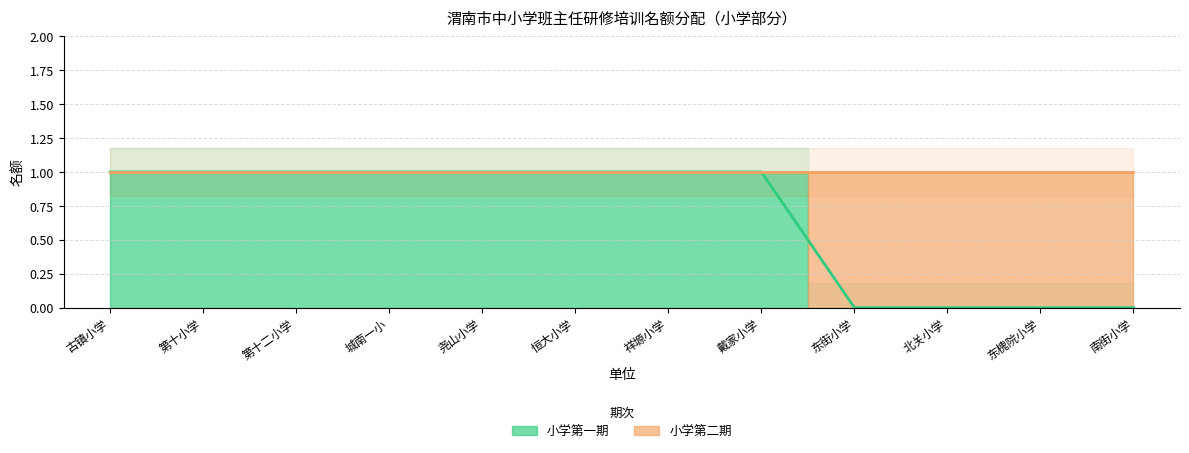

What is the change in value from 戴家小学 to 南街小学?

-1